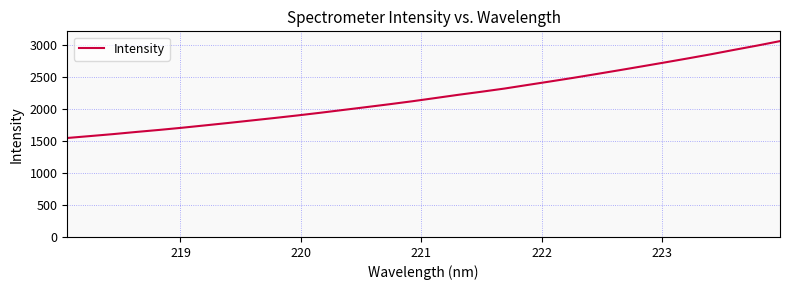

What is the minimum value shown in the chart?

1547.9